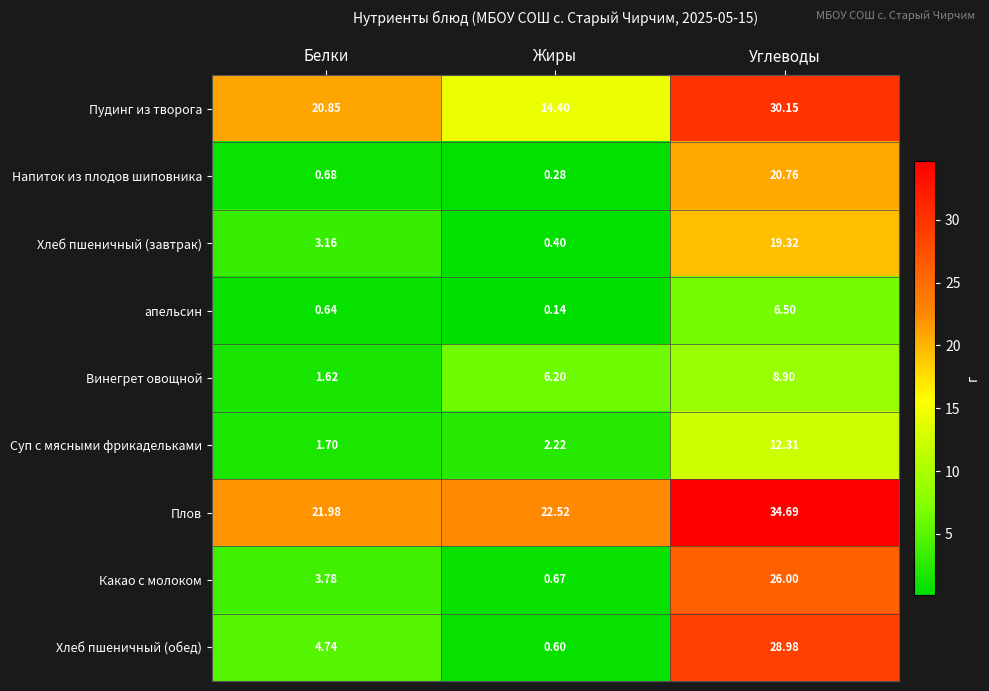

Which series has the largest total across all categories?

Плов